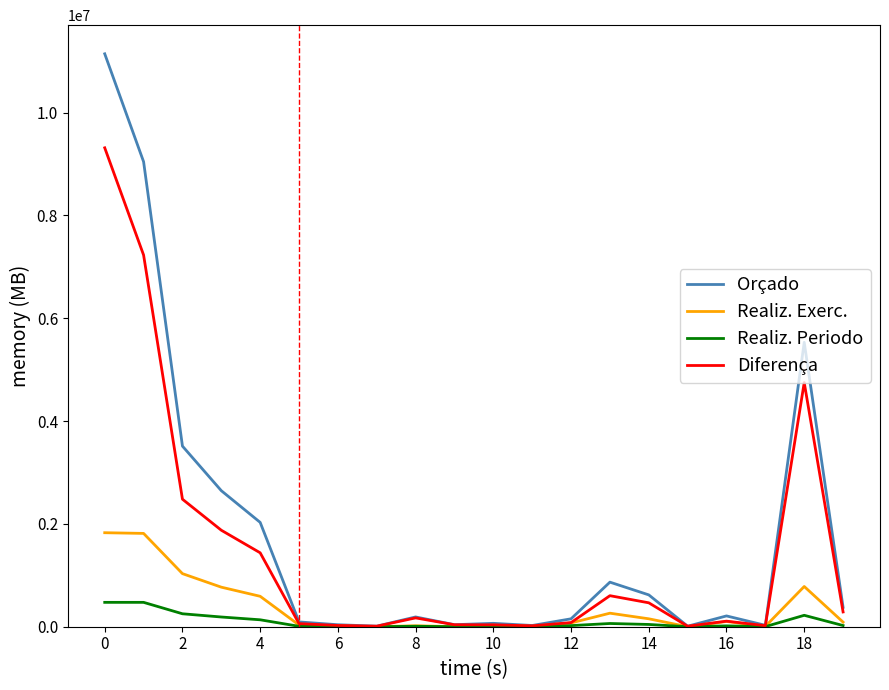

List the series in order of their peak value, lowest first.

Realiz. Periodo, Realiz. Exerc., Diferença, Orçado